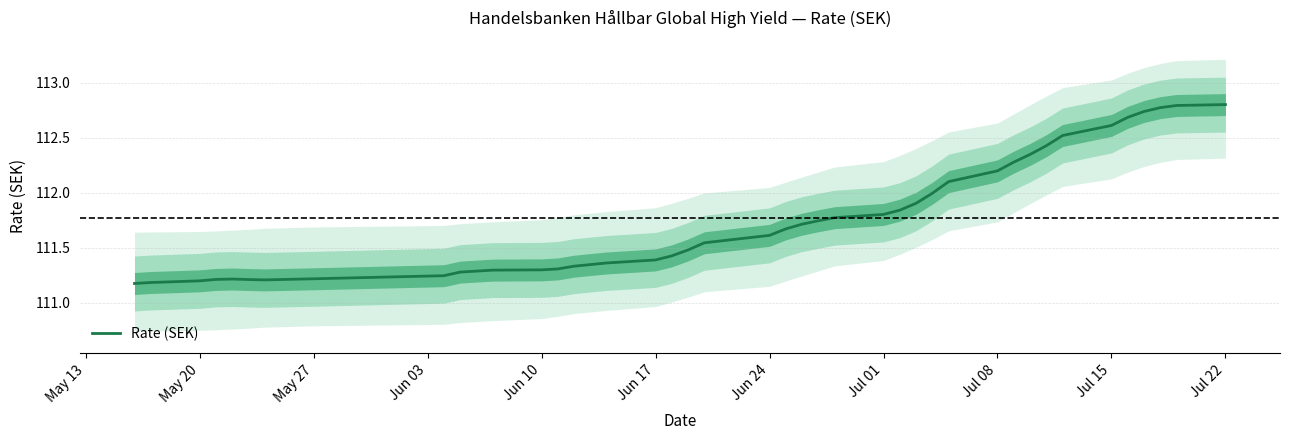

What is the maximum value for Rate (SEK)?

112.8